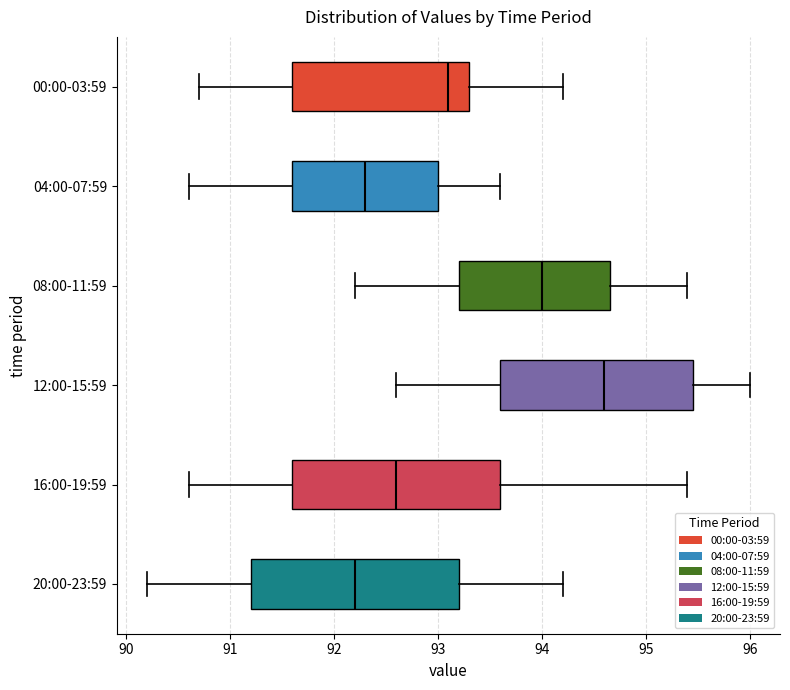

Reading bottom to top, read every box against the x-axis: the position of its median line, the range the box covers, and the ends of its whiskers. The values are not printed on the chart, so give them approximately, as read against the axis.

20:00-23:59: median 92.2, box 91.2 to 93.2, whiskers 90.2 to 94.2
16:00-19:59: median 92.6, box 91.6 to 93.6, whiskers 90.6 to 95.4
12:00-15:59: median 94.6, box 93.6 to 95.5, whiskers 92.6 to 96.0
08:00-11:59: median 94.0, box 93.2 to 94.7, whiskers 92.2 to 95.4
04:00-07:59: median 92.3, box 91.6 to 93.0, whiskers 90.6 to 93.6
00:00-03:59: median 93.1, box 91.6 to 93.3, whiskers 90.7 to 94.2